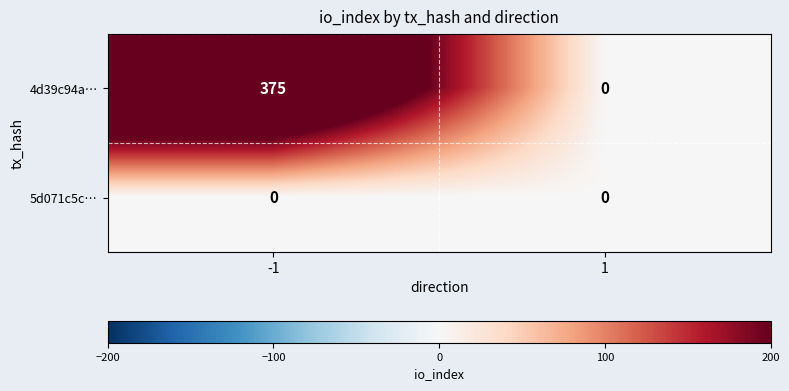

At -1, list the series in order from smallest to largest.

5d071c5c…, 4d39c94a…